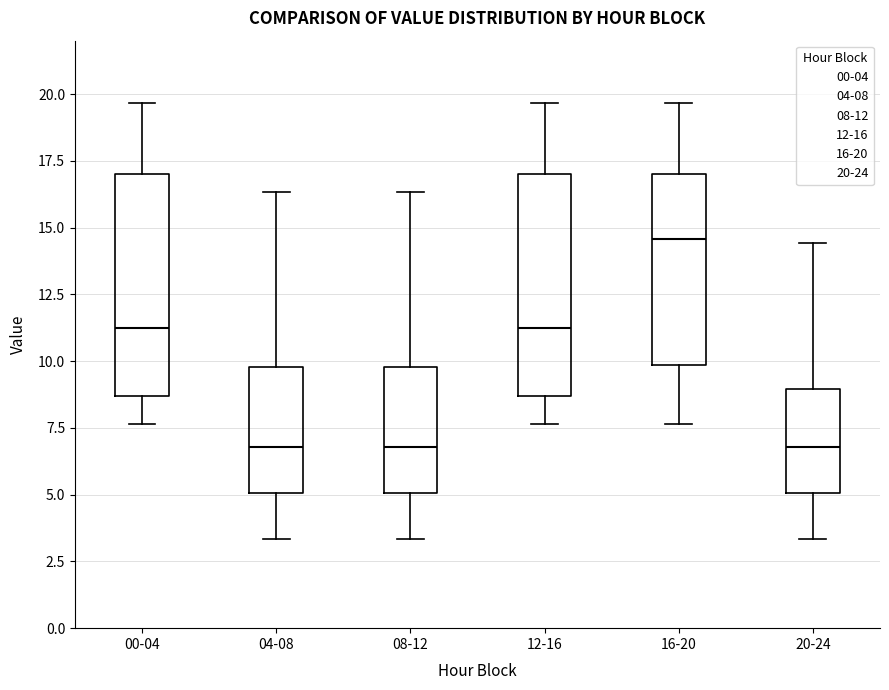

Where is the upper edge of the box for 16-20 on the y-axis? The values are not printed on the chart, so give them approximately, as read against the axis.

17.0